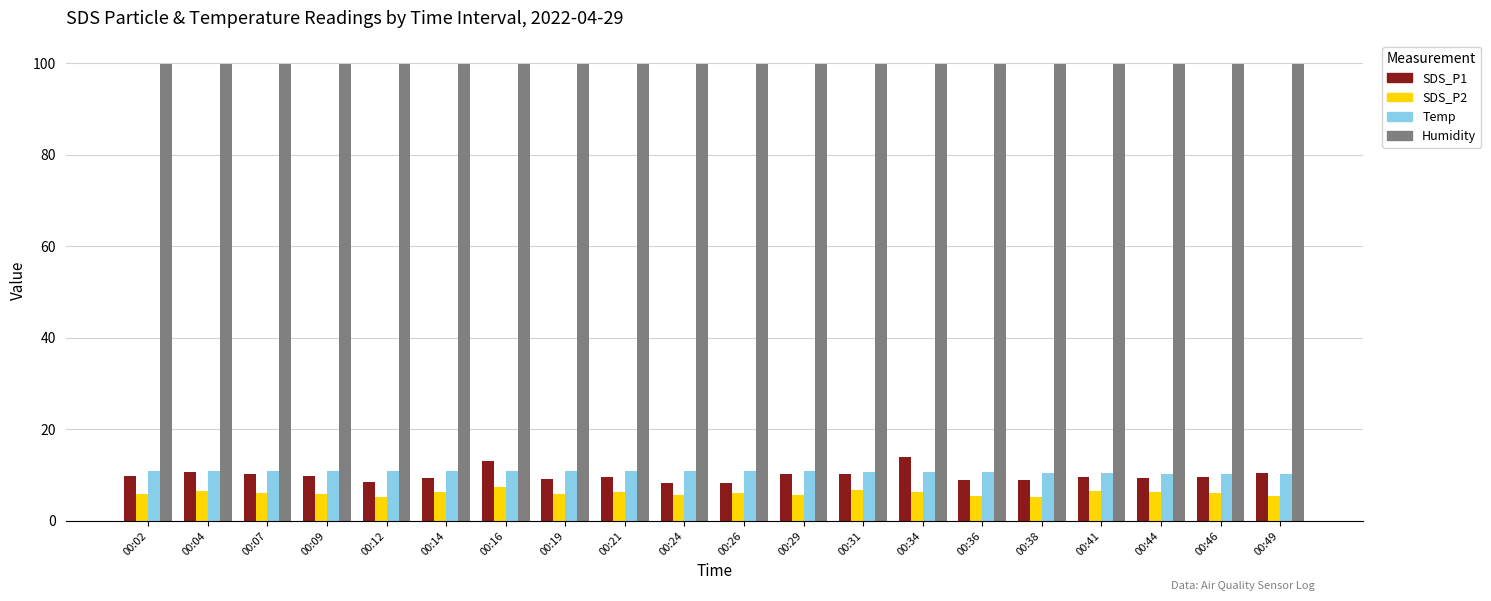

The Temp series shows 10.7 at 00:31. True or false?

True